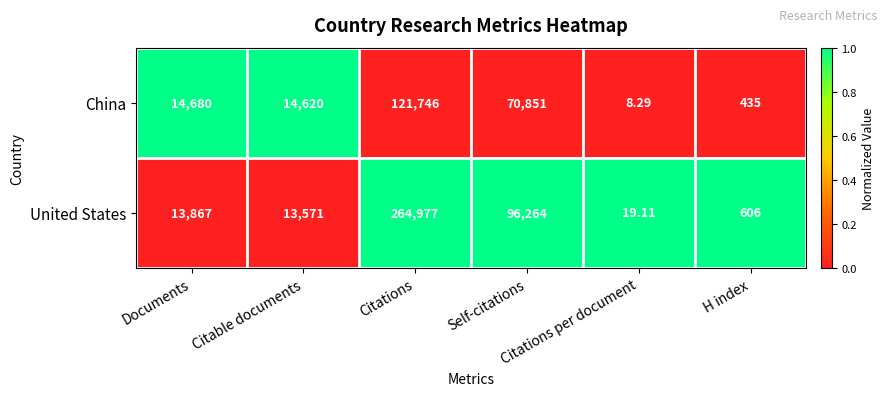

Which series has the largest range (max minus min)?

United States